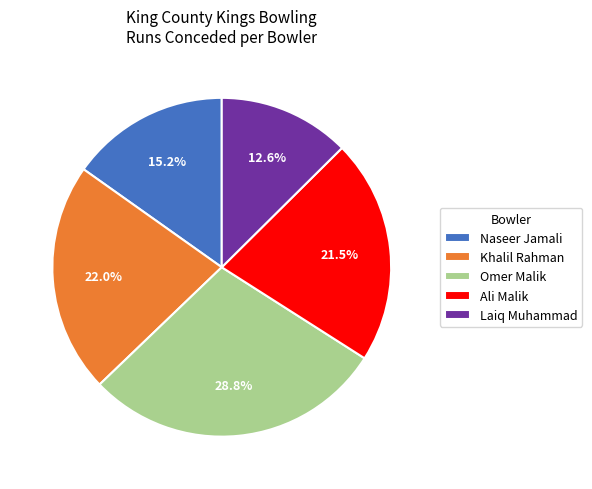

Does Omer Malik represent more than half of the total?

No